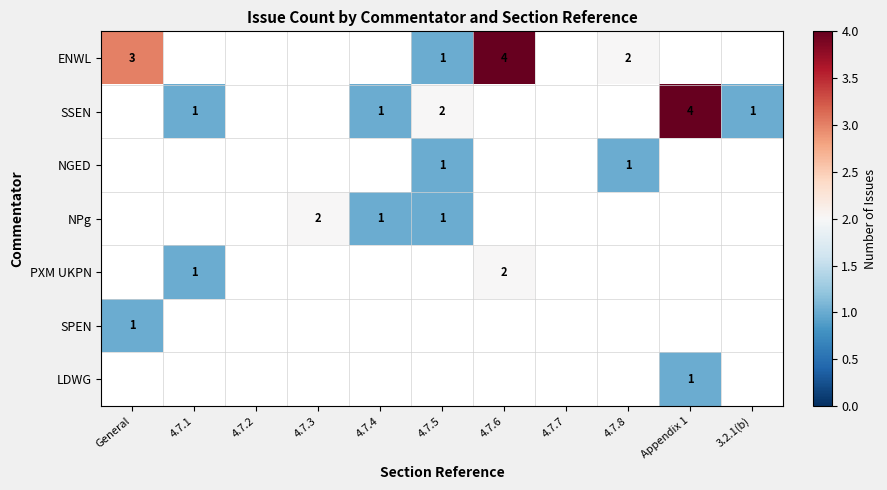

What is the minimum value shown in the chart?

1.0